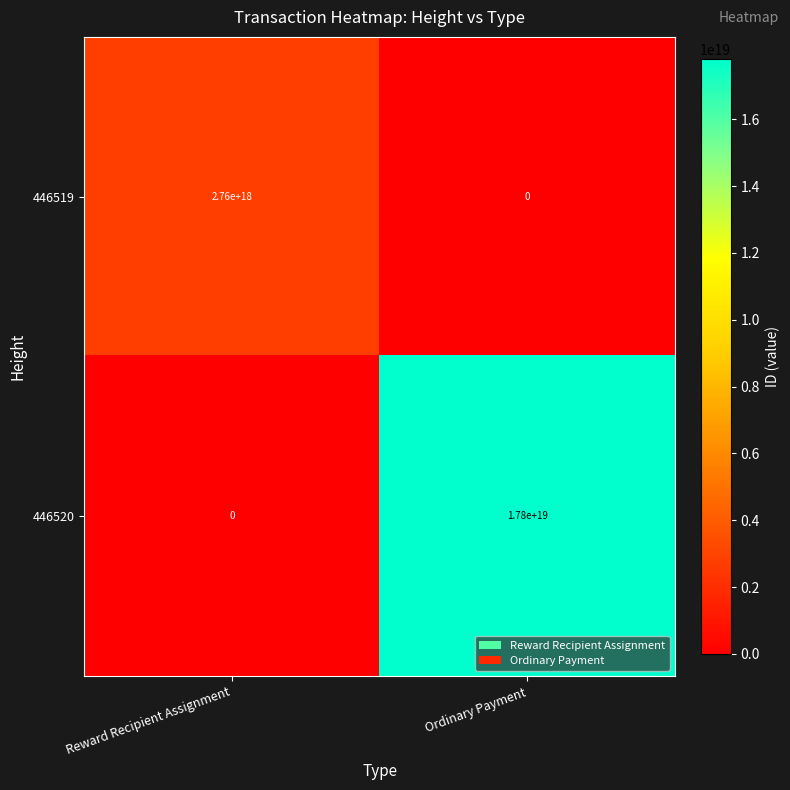

At which category does the chart reach its peak across all series?

Ordinary Payment